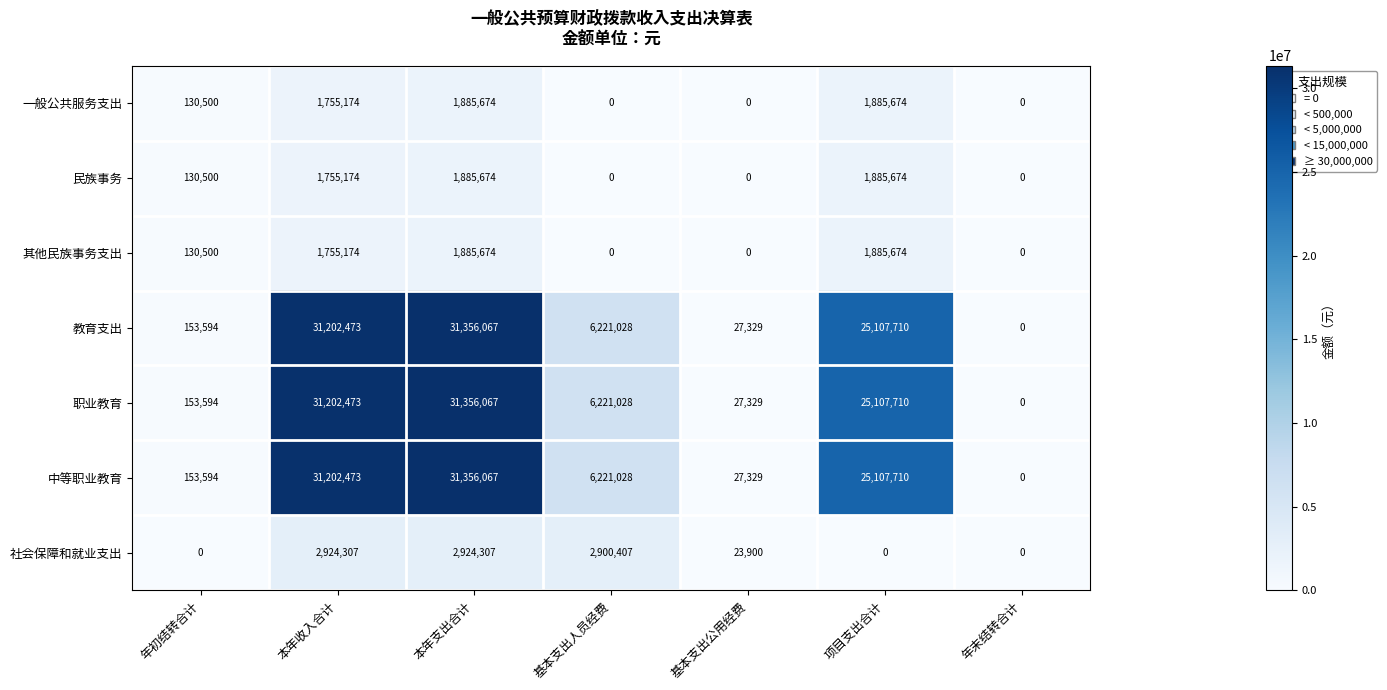

Where is 一般公共服务支出 nearest to the value 942837?

年初结转合计